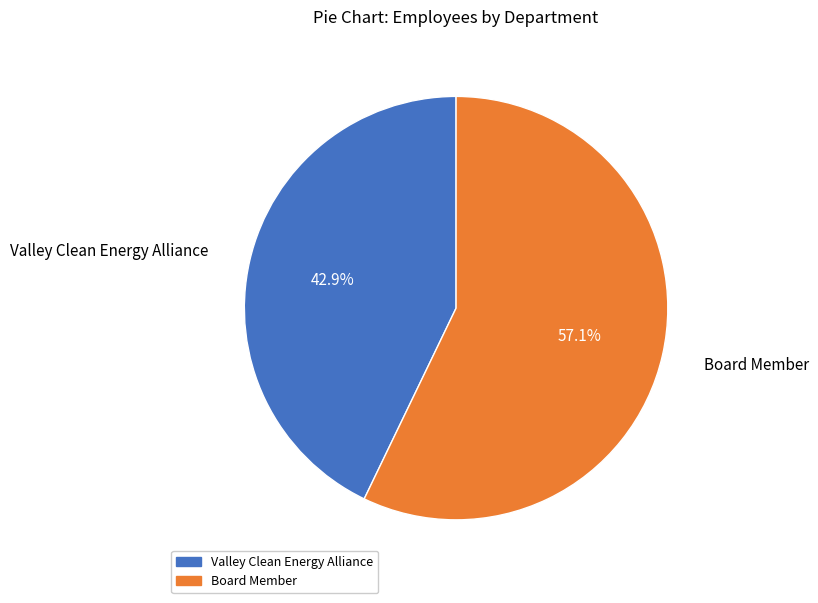

To the nearest percent, what percentage of the pie is Board Member?

57%